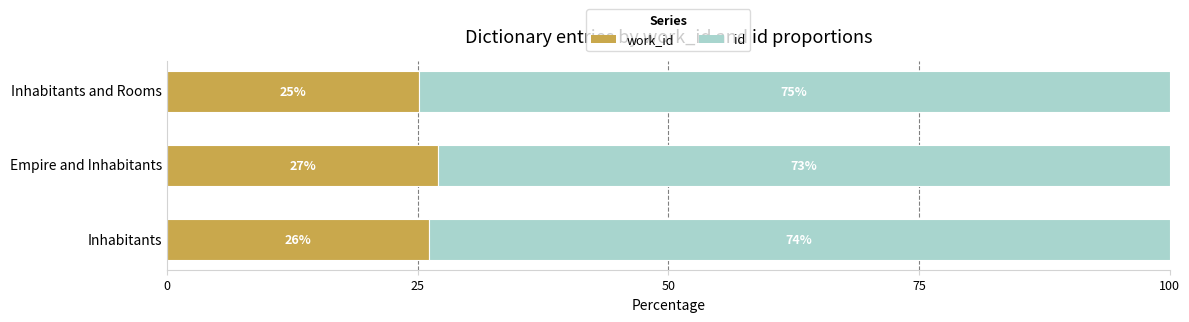

What is the total value across all series at Inhabitants and Rooms?

100.0